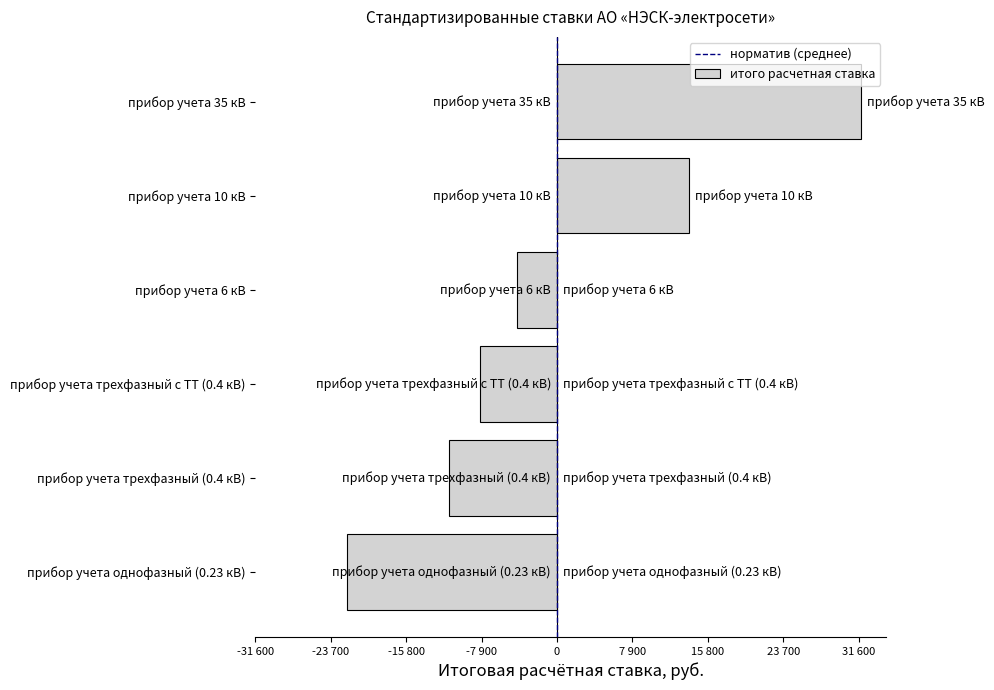

Does the chart contain any negative values?

Yes